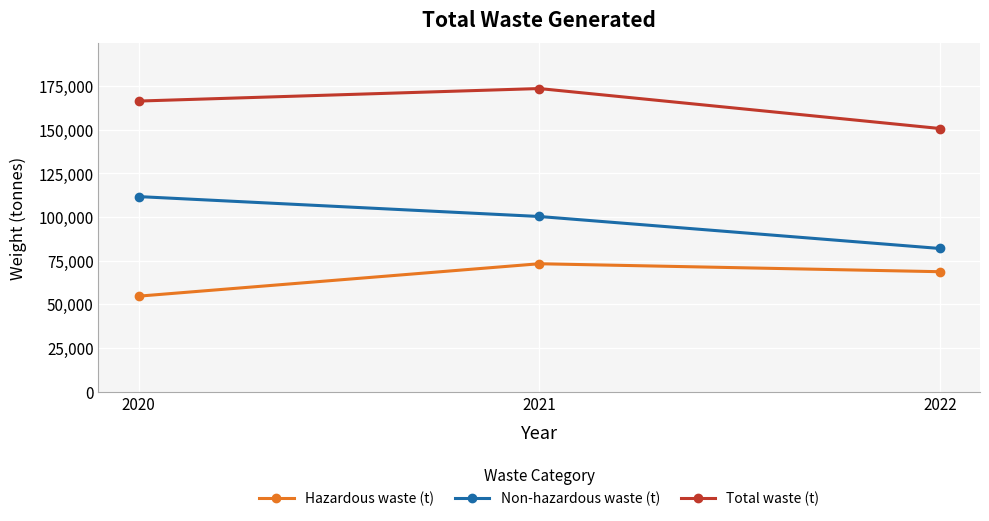

What are all the series names shown in the legend?

Hazardous waste (t), Non-hazardous waste (t), Total waste (t)